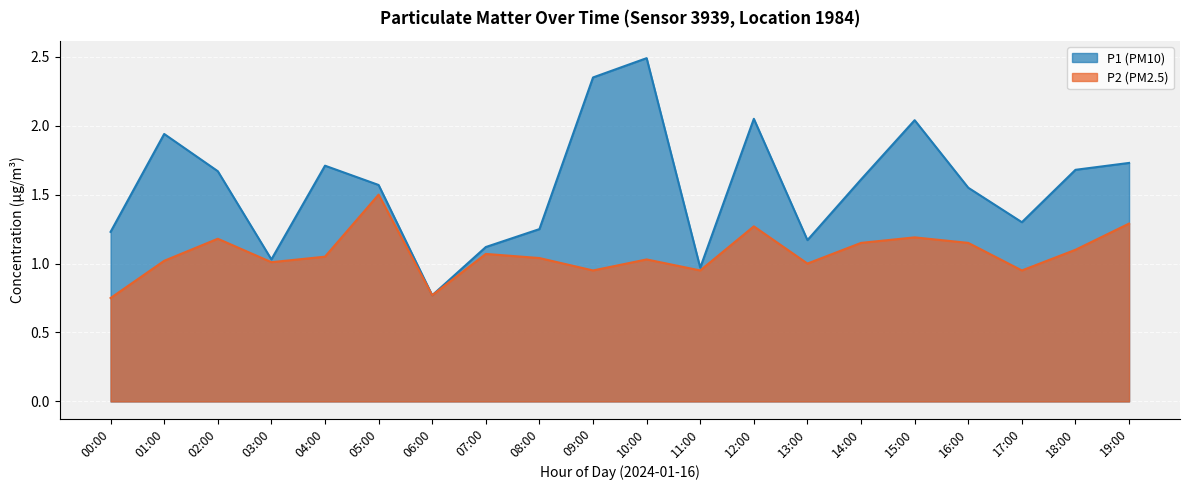

True or false: P2 has more than 0 interior local peaks.

True